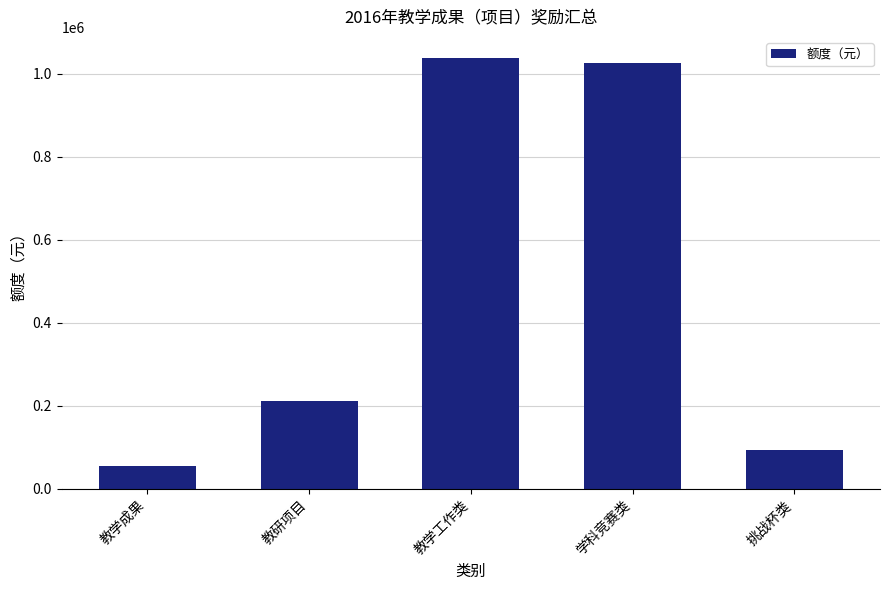

What is the average value?

484500